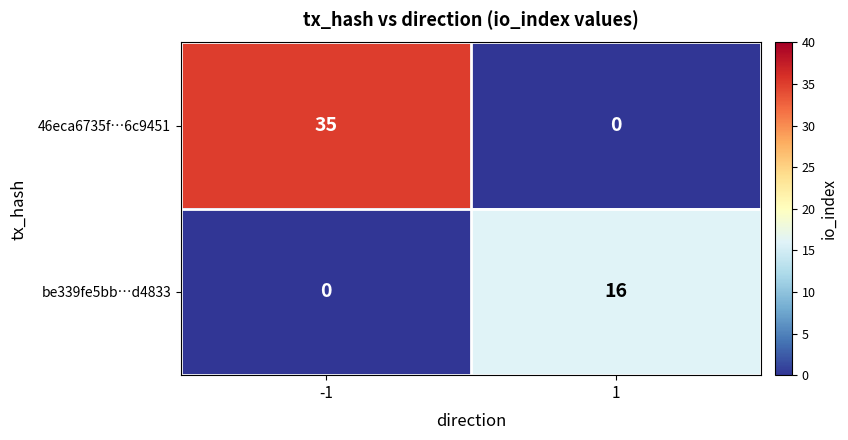

How many values in be339fe5bb…d4833 are above zero?

1